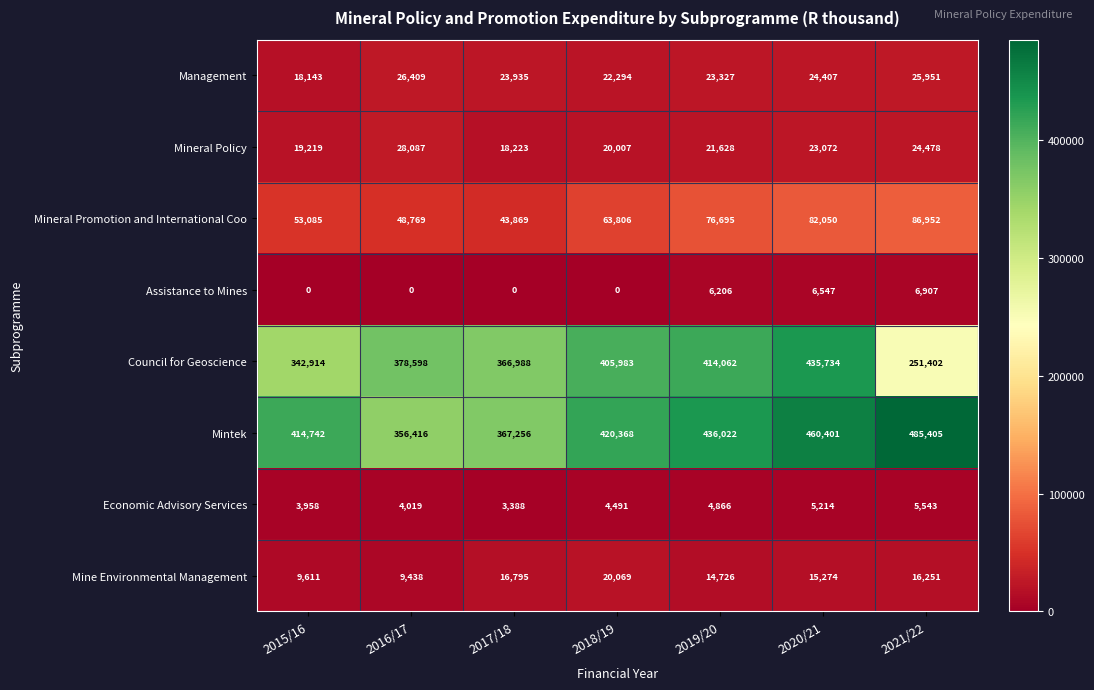

How many data points does each series have?

7